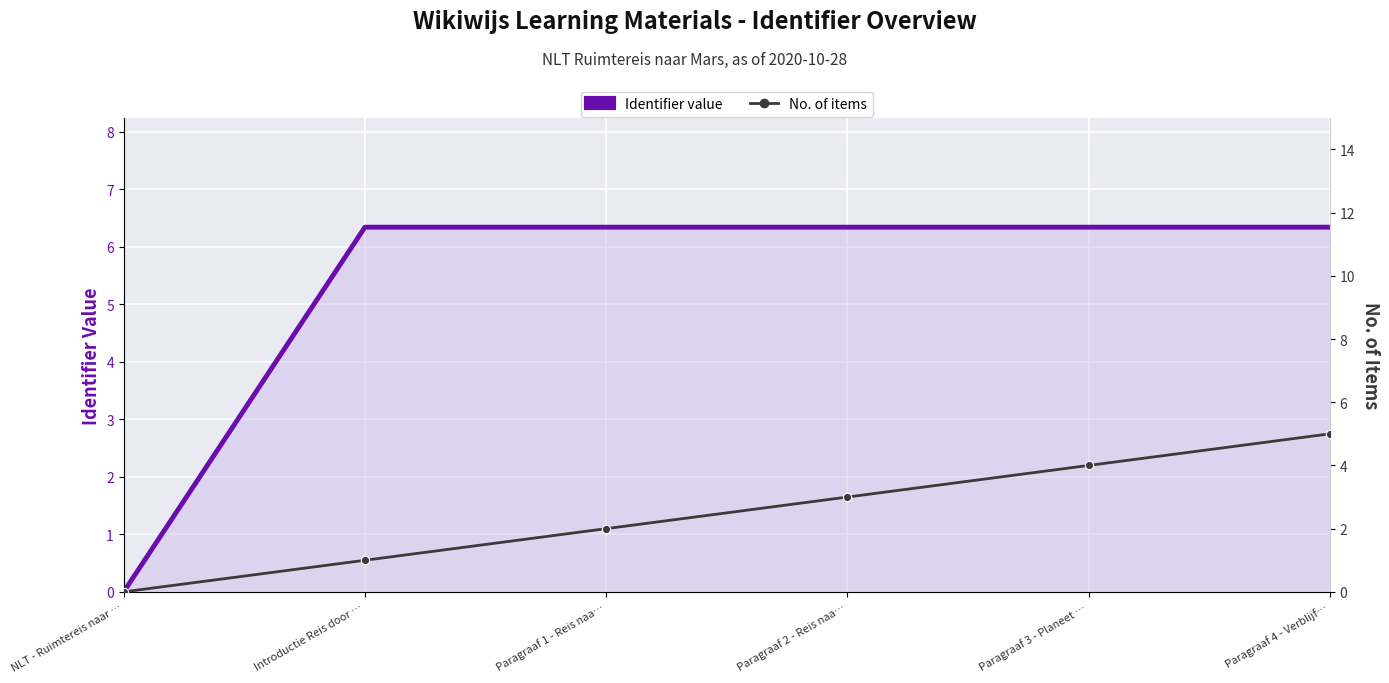

Reading left to right, what are all the values shown in this chart?

Identifier value: NLT - Ruimtereis naar …=0.0	Introductie Reis door …=6.3	Paragraaf 1 - Reis naa…=6.3	Paragraaf 2 - Reis naa…=6.3	Paragraaf 3 - Planeet …=6.3	Paragraaf 4 - Verblijf…=6.3
No. of items: NLT - Ruimtereis naar …=0.0	Introductie Reis door …=1.0	Paragraaf 1 - Reis naa…=2.0	Paragraaf 2 - Reis naa…=3.0	Paragraaf 3 - Planeet …=4.0	Paragraaf 4 - Verblijf…=5.0